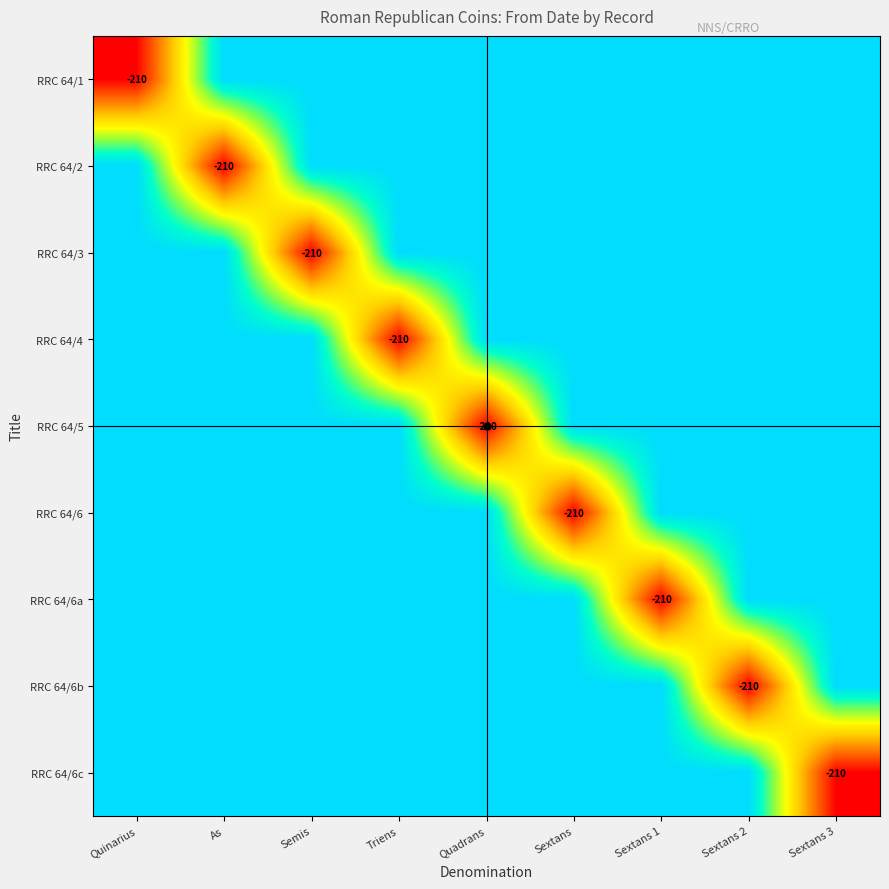

True or false: RRC 64/4 has a value of 0 at Semis.

True